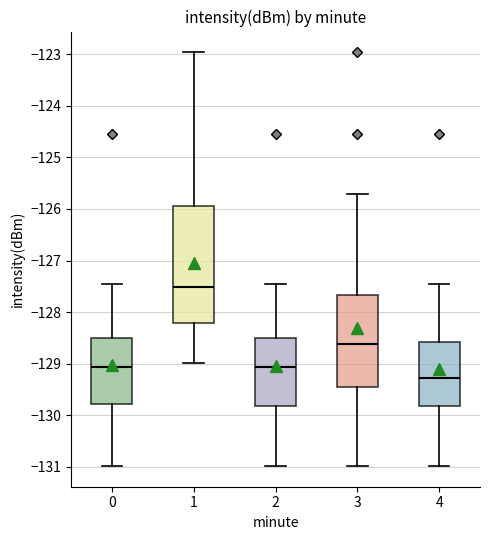

Where does the upper whisker of the box at x = 3 end on the y-axis? The values are not printed on the chart, so give them approximately, as read against the axis.

-125.7